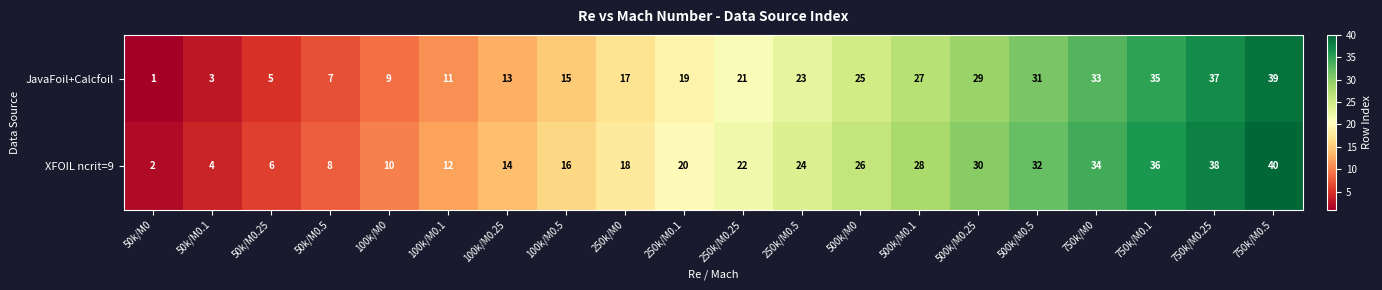

The value of XFOIL ncrit=9 at 750k/M0.5 is 11. True or false?

False